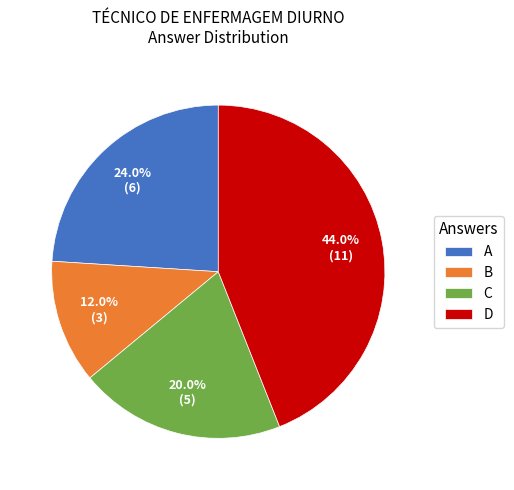

The D slice represents 37% of the pie. True or false?

False